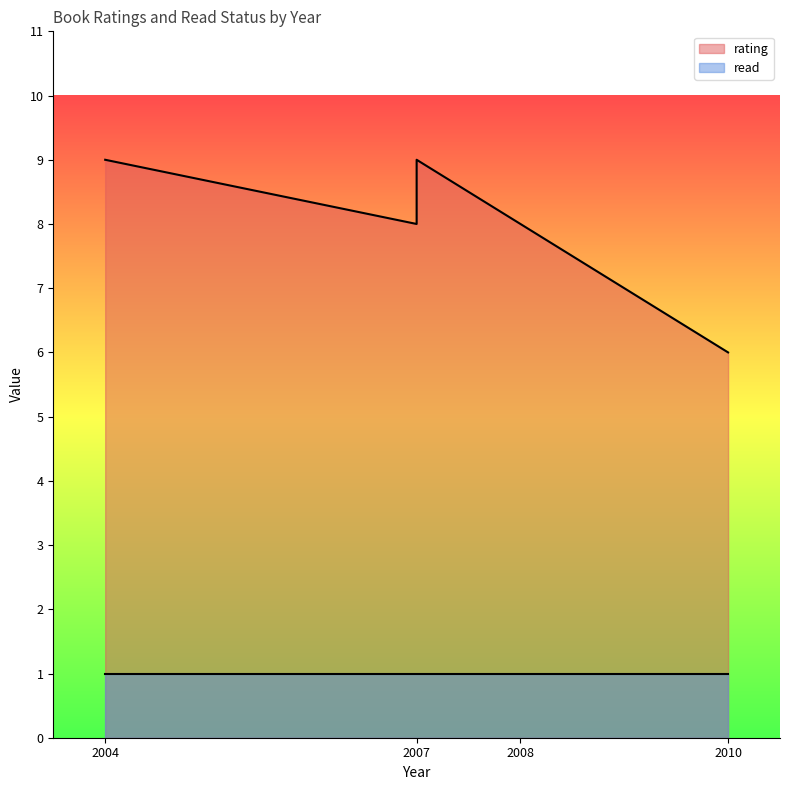

What is the difference between the rating values at 2007 and 2007?

1